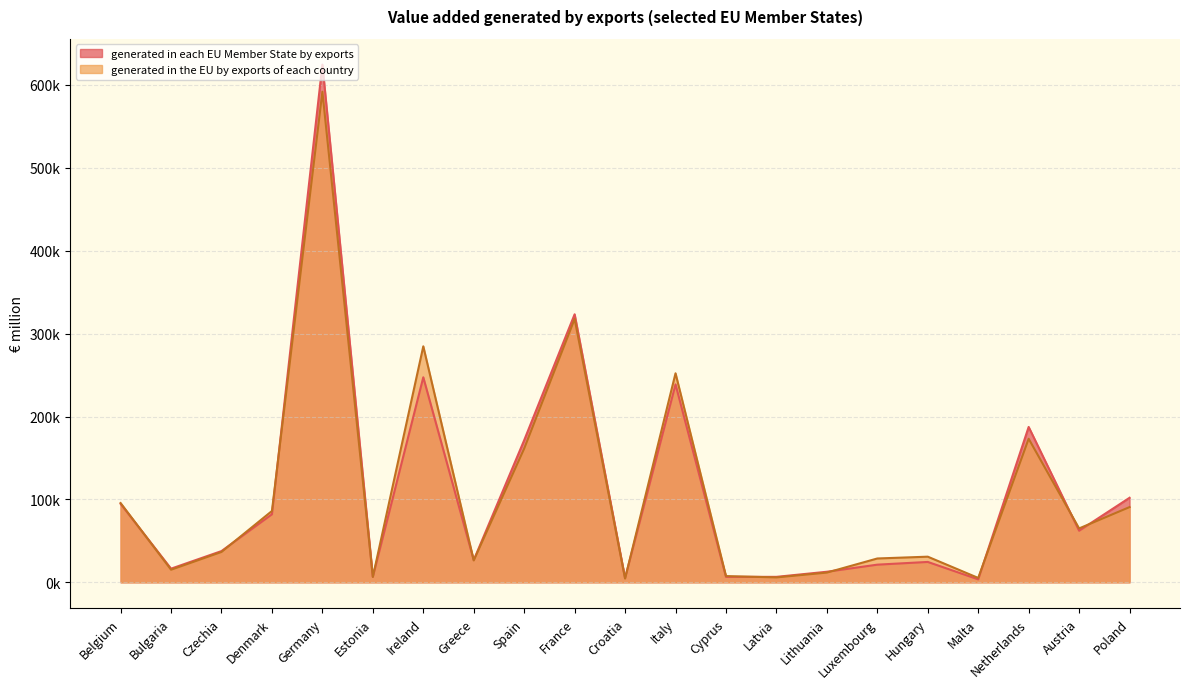

List the series in order of their peak value, lowest first.

generated in the EU by exports of each country, generated in each EU Member State by exports